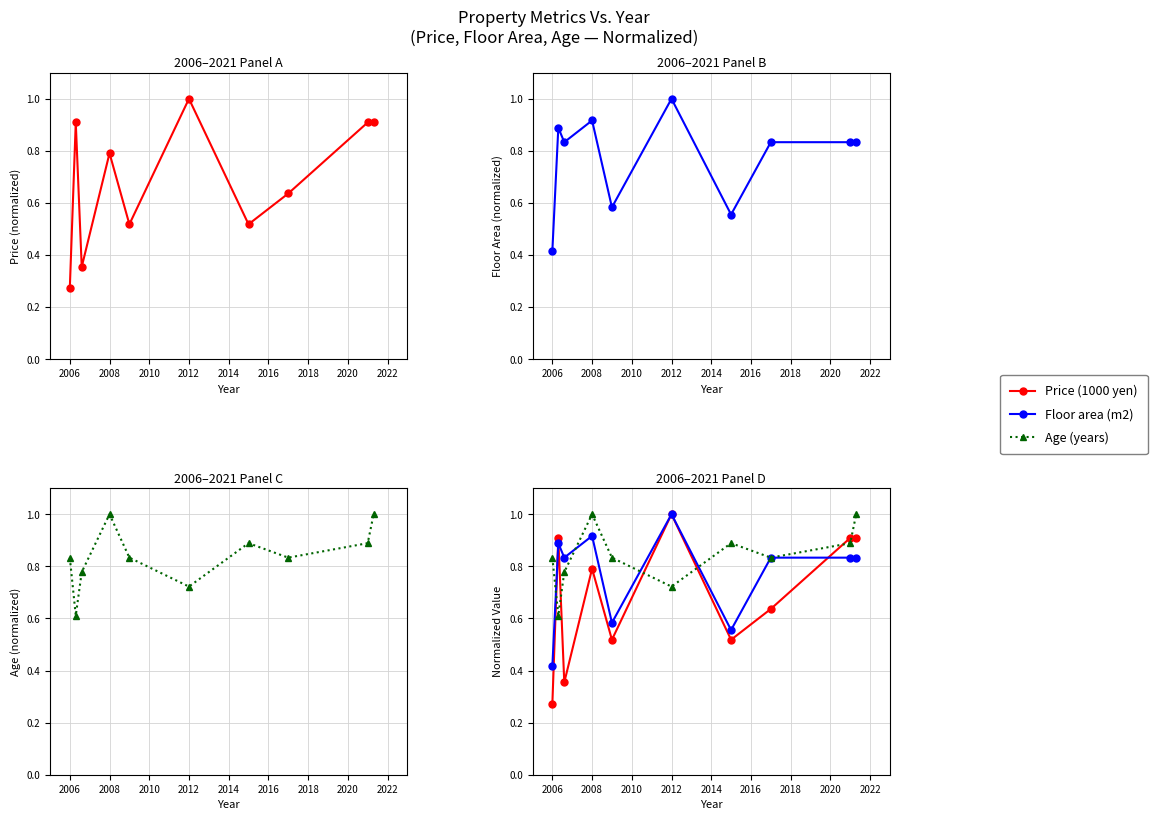

At how many categories does at least one series exceed 0?

10